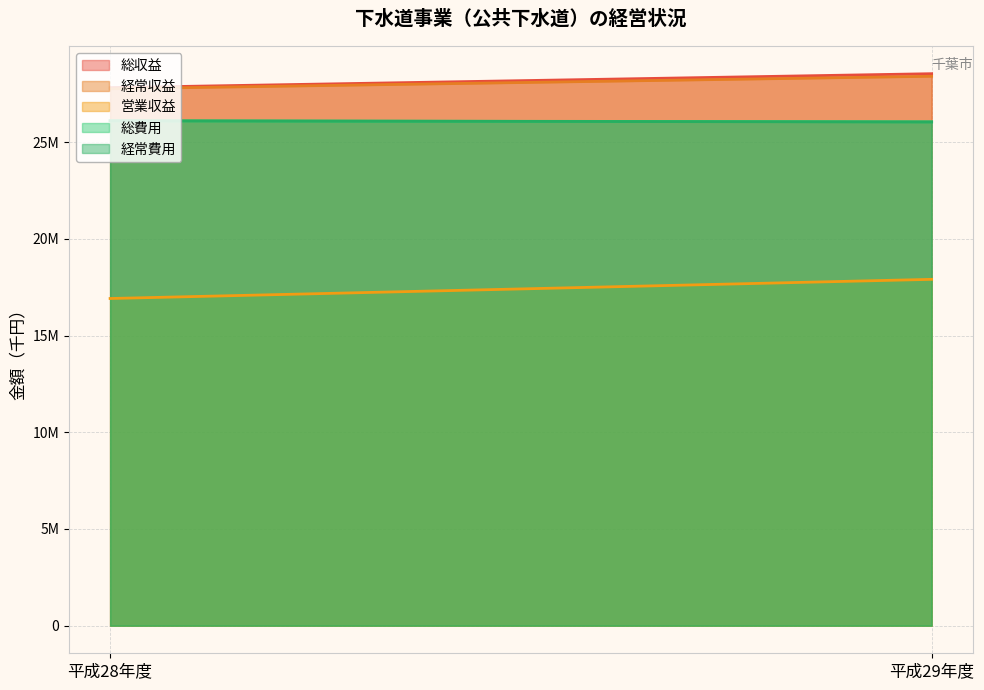

Which category has the lowest value across all series?

平成28年度